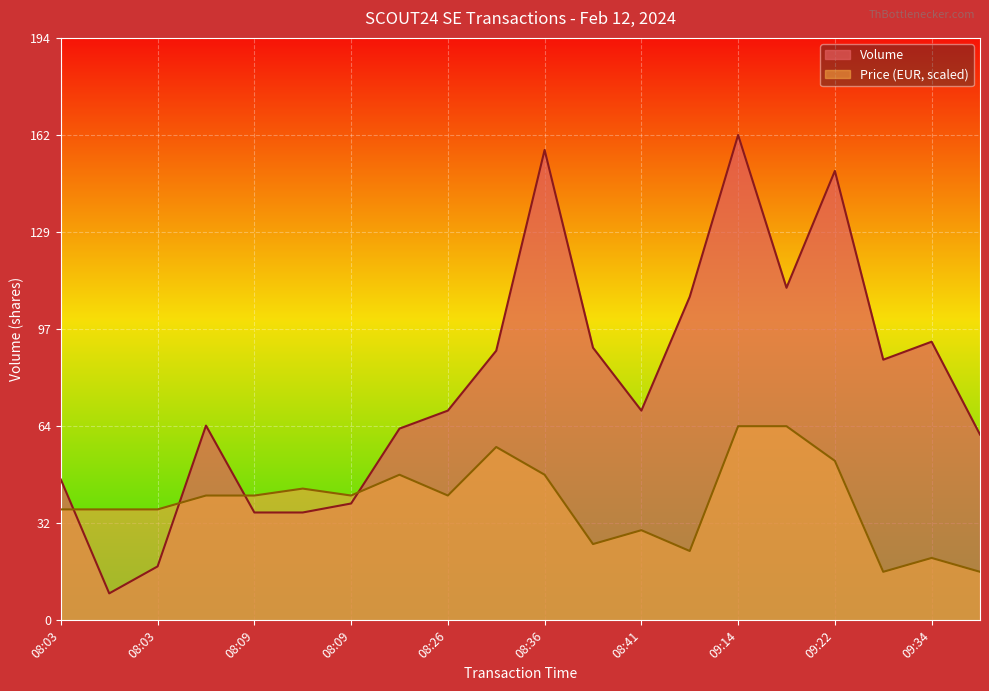

What is the difference between the maximum and minimum values in the Volume series?

153.0